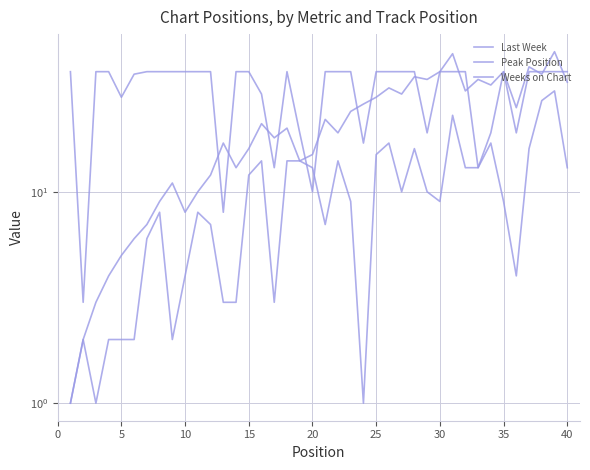

Where is Last Week nearest to the value 23?

20